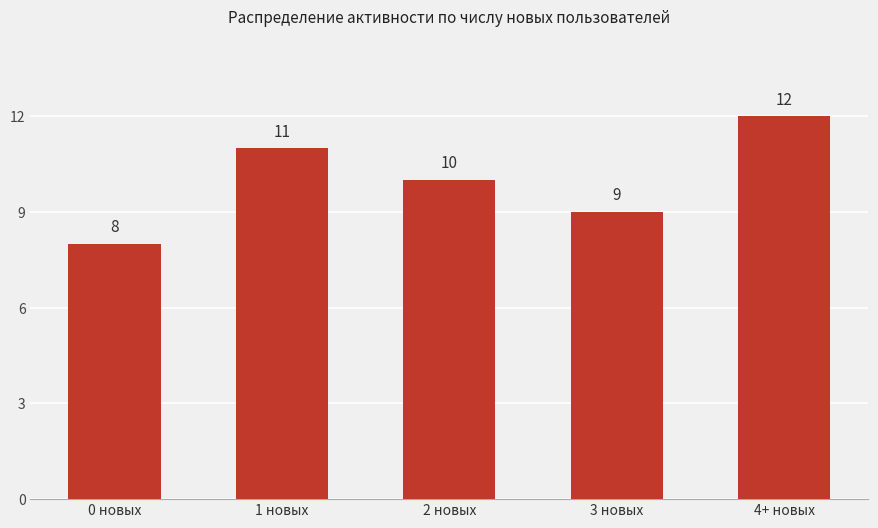

What value does the data have at 1 новых?

11